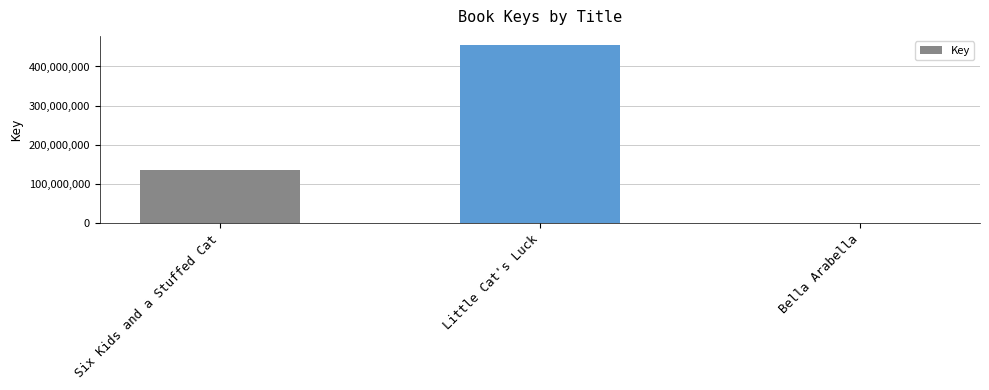

Reading left to right, transcribe all the data shown in this chart.

136319561	455327450	6548